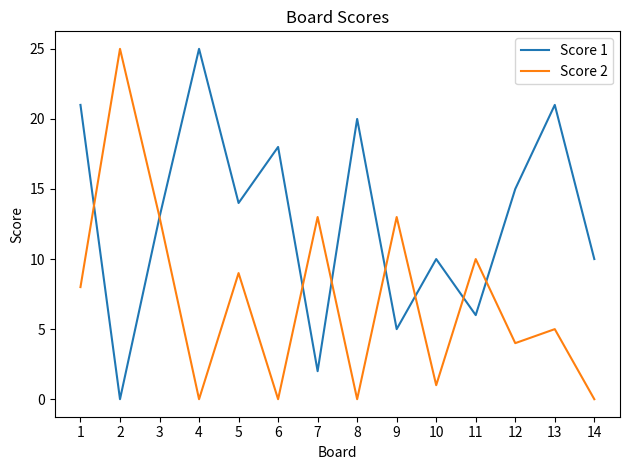

List the series in order of their overall mean, lowest first.

Score 2, Score 1